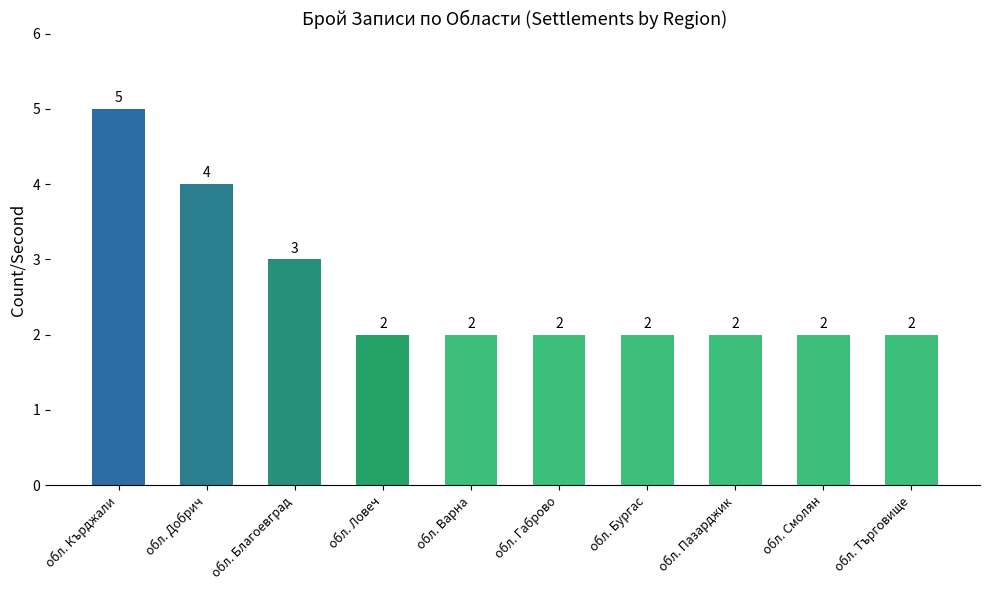

Reading right to left, what are all the values shown in this chart?

2	2	2	2	2	2	2	3	4	5